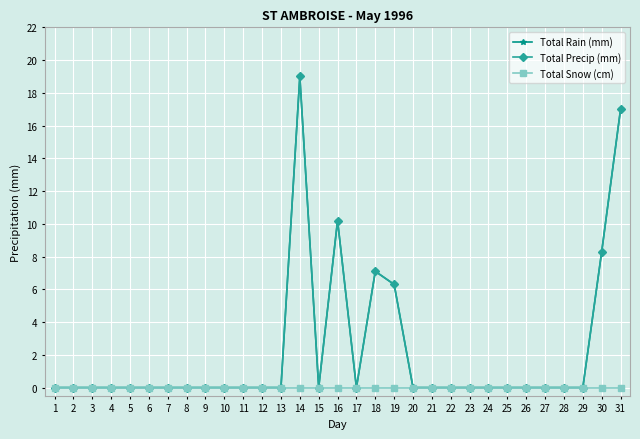

Does the chart have visible grid lines?

Yes